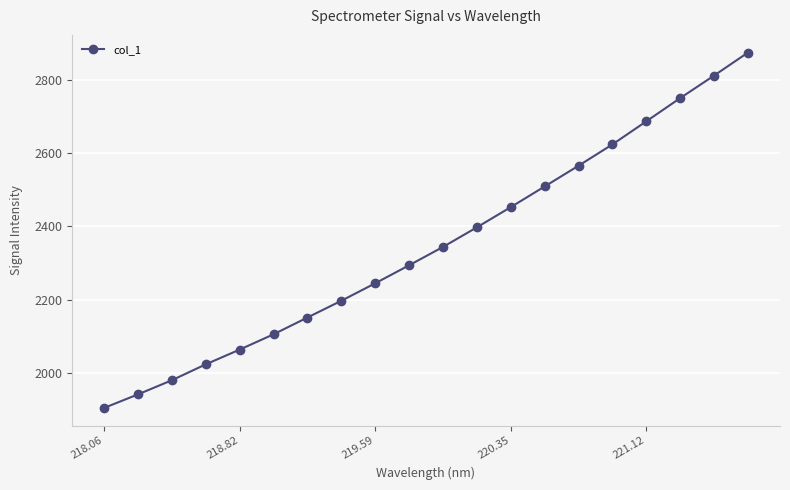

Count the number of data series in this chart.

1